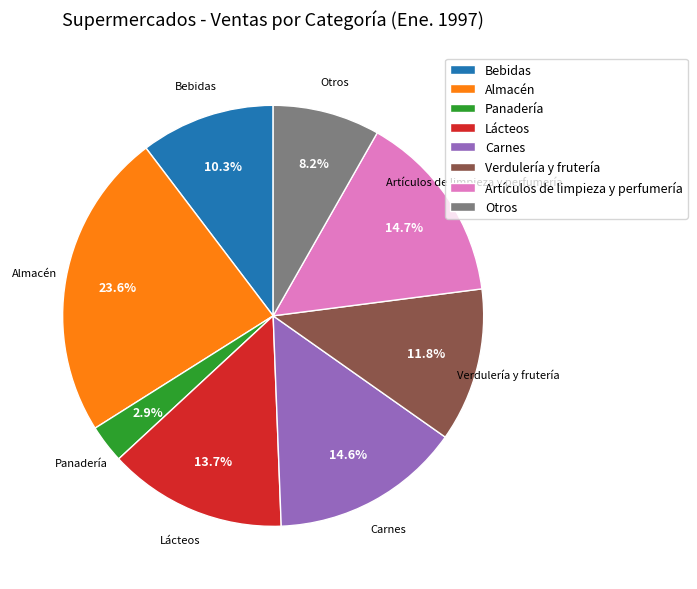

What is the smallest slice in the pie chart?

Panadería